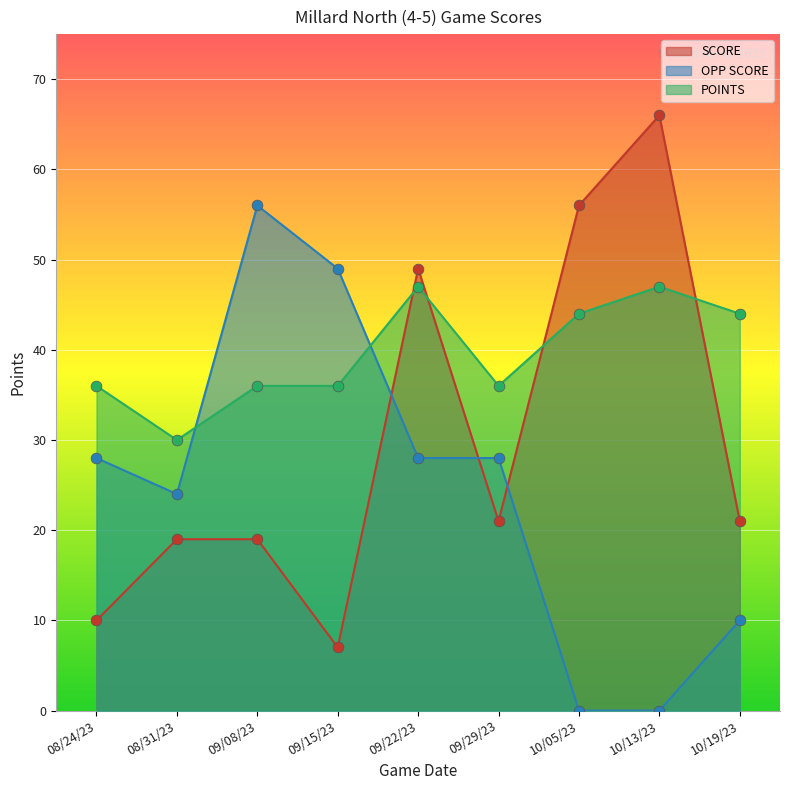

What are all the series names shown in the legend?

SCORE, OPP SCORE, POINTS